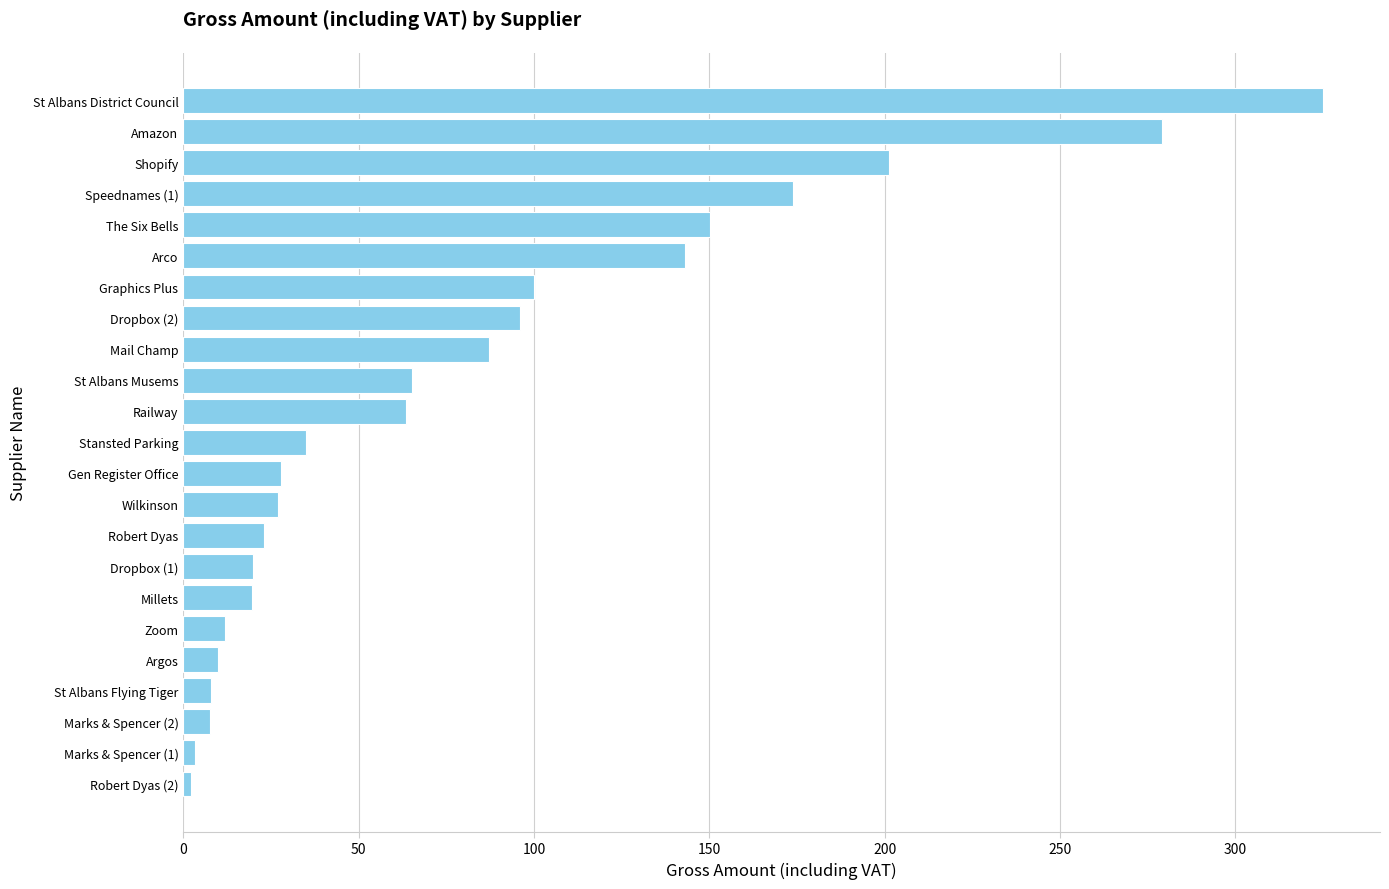

True or false: the data shows 531.0 at St Albans District Council.

False